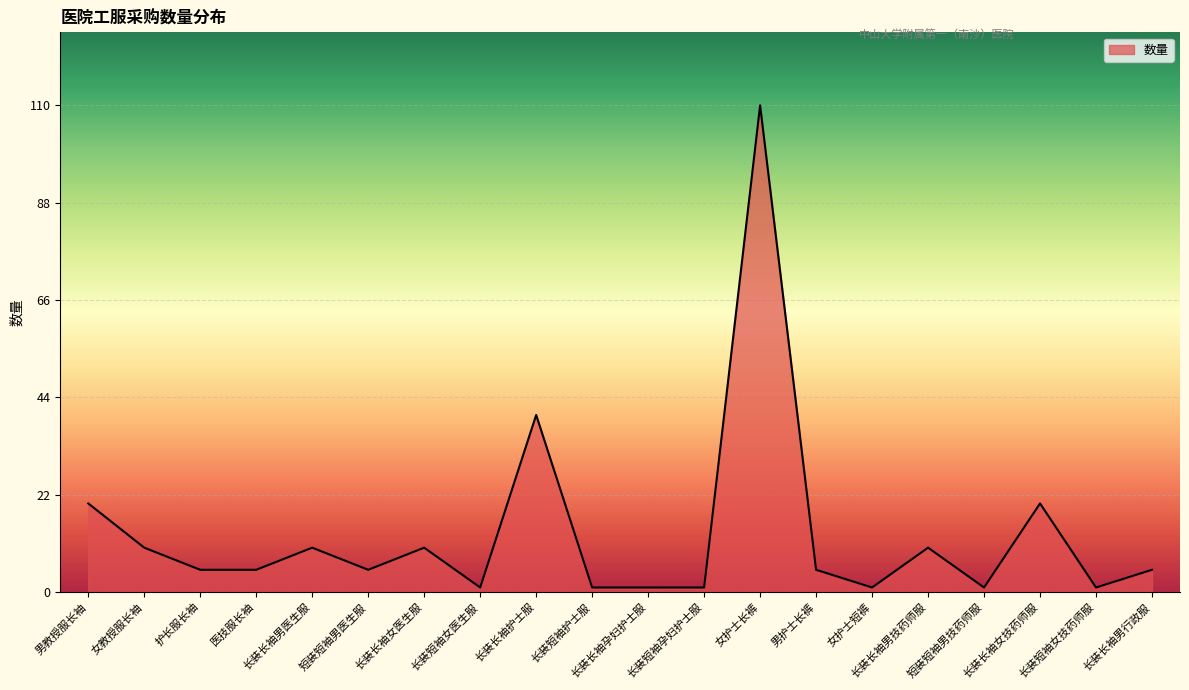

What value does the data have at 长装长袖孕妇护士服?

1